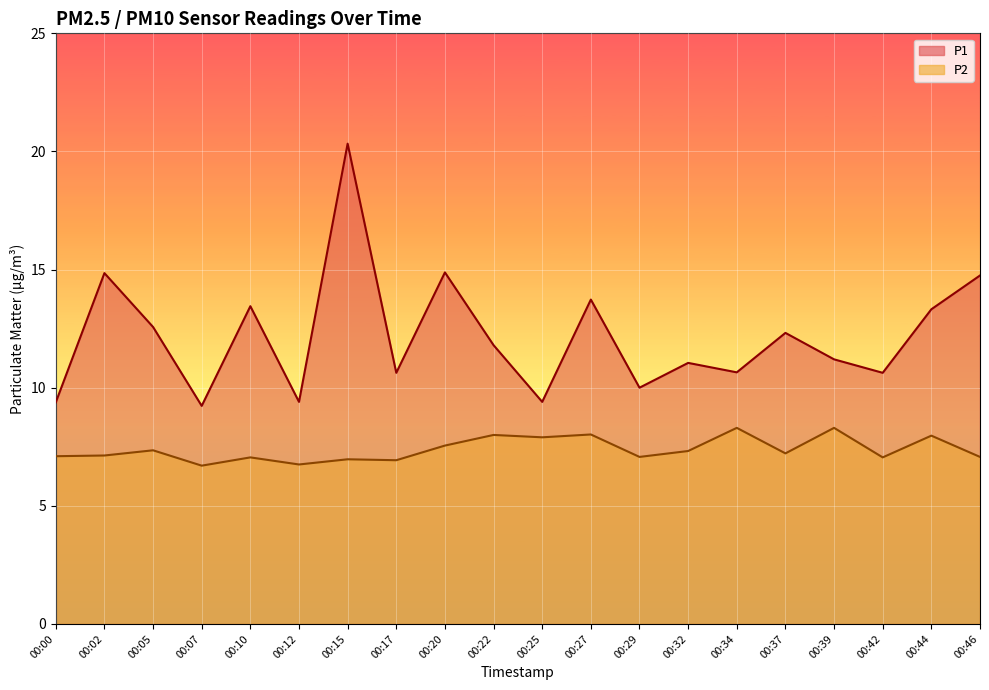

True or false: P2 and P1 cross at least once.

False